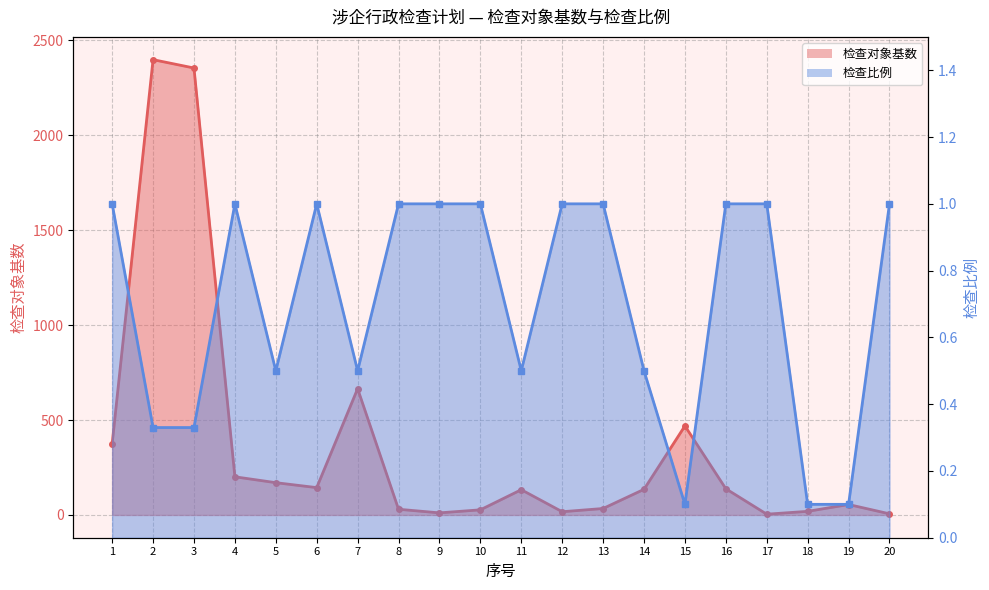

How many interior local peaks does the 检查比例 series have?

2